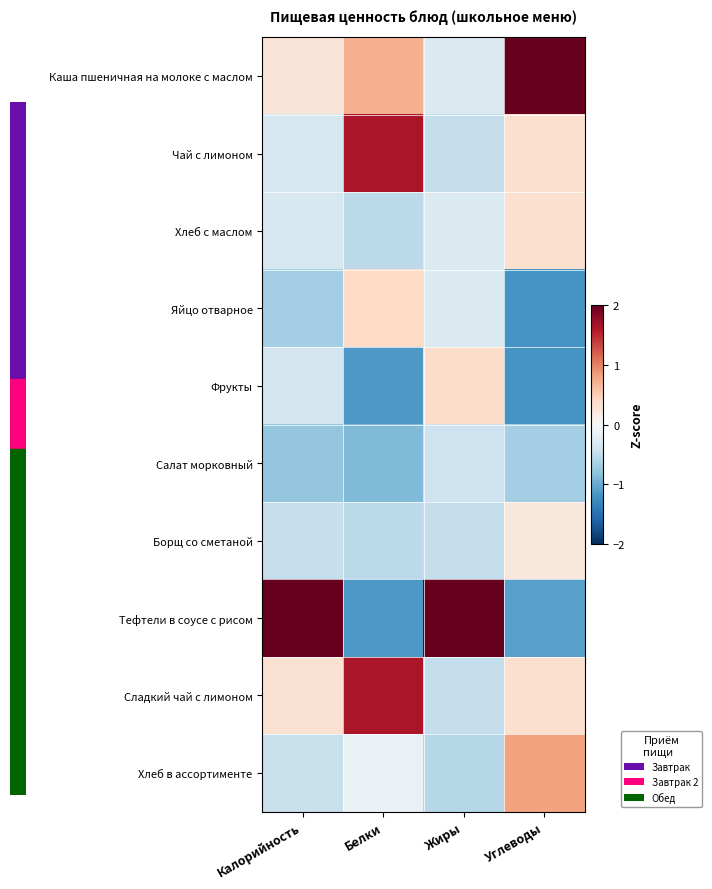

At which category does the chart reach its minimum across all series?

Углеводы